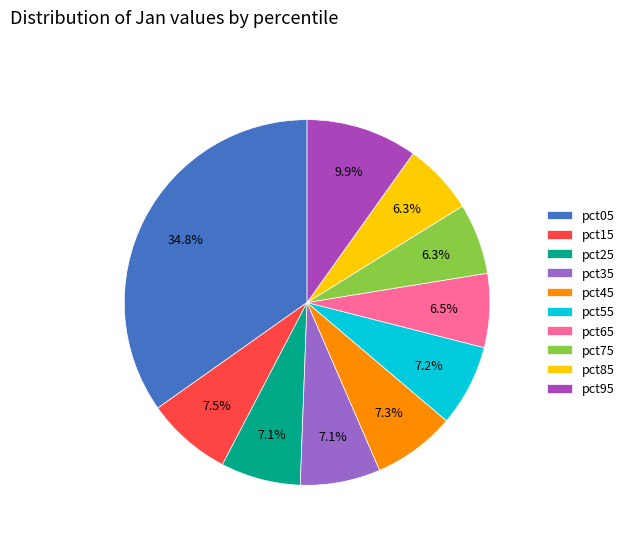

What percentage is the pct55 slice, to the nearest percent?

7%